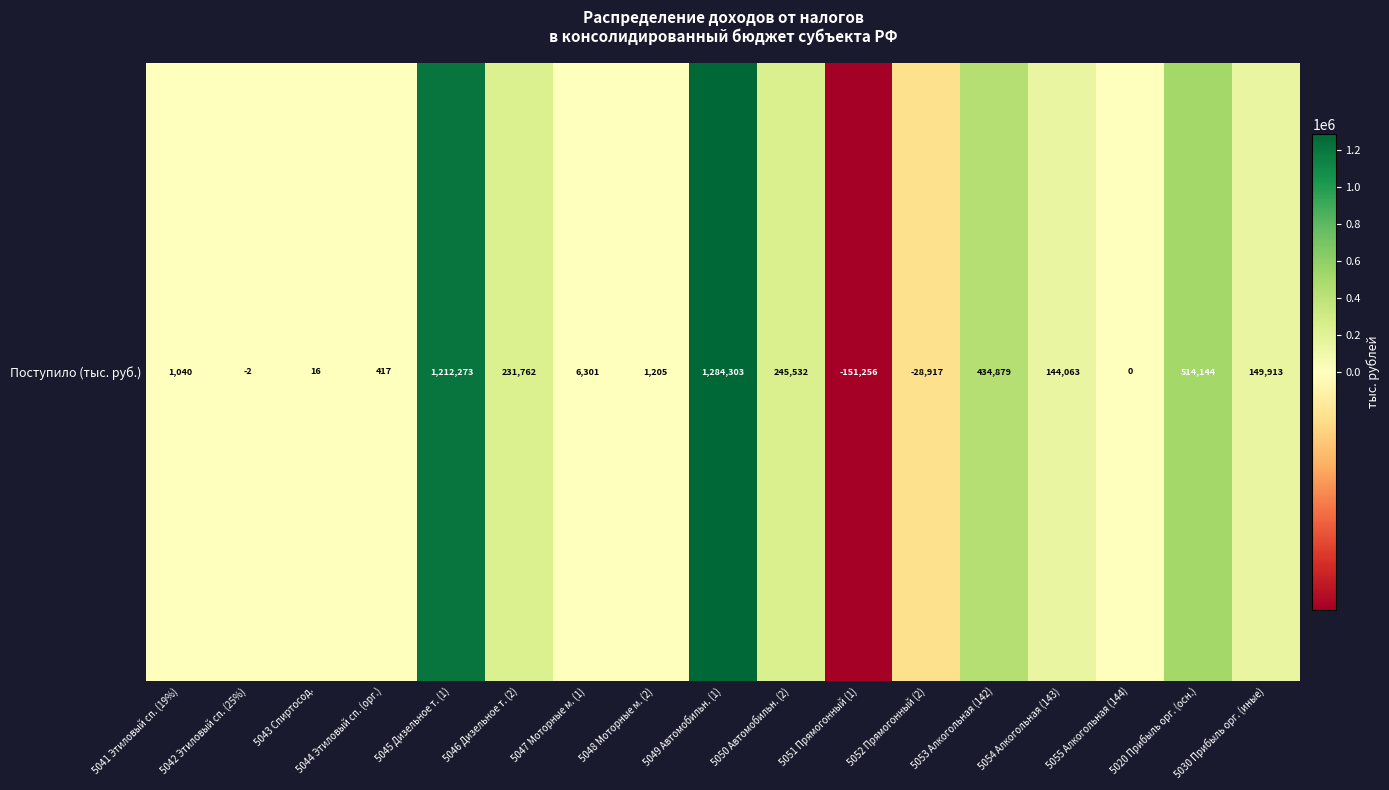

At which label does the data first exceed 6301?

5045 Дизельное т. (1)